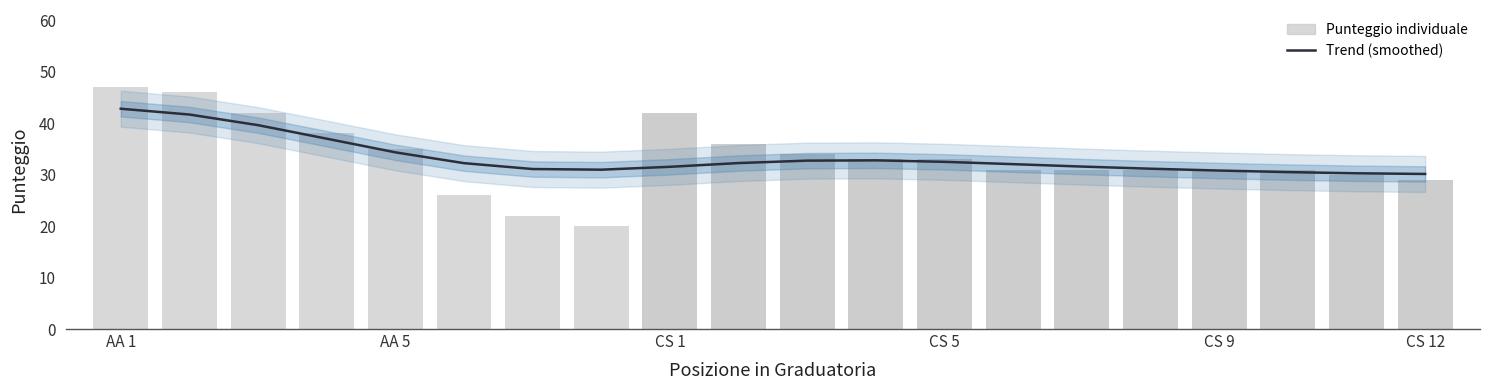

What is the spread (max minus min) of values at 15?

0.2